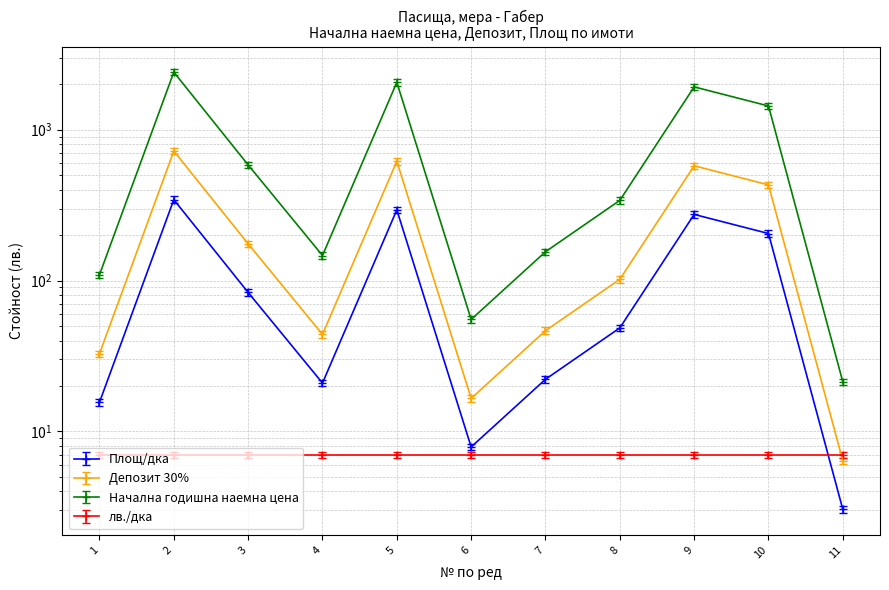

Where does the Площ/дка series first go above 50?

2